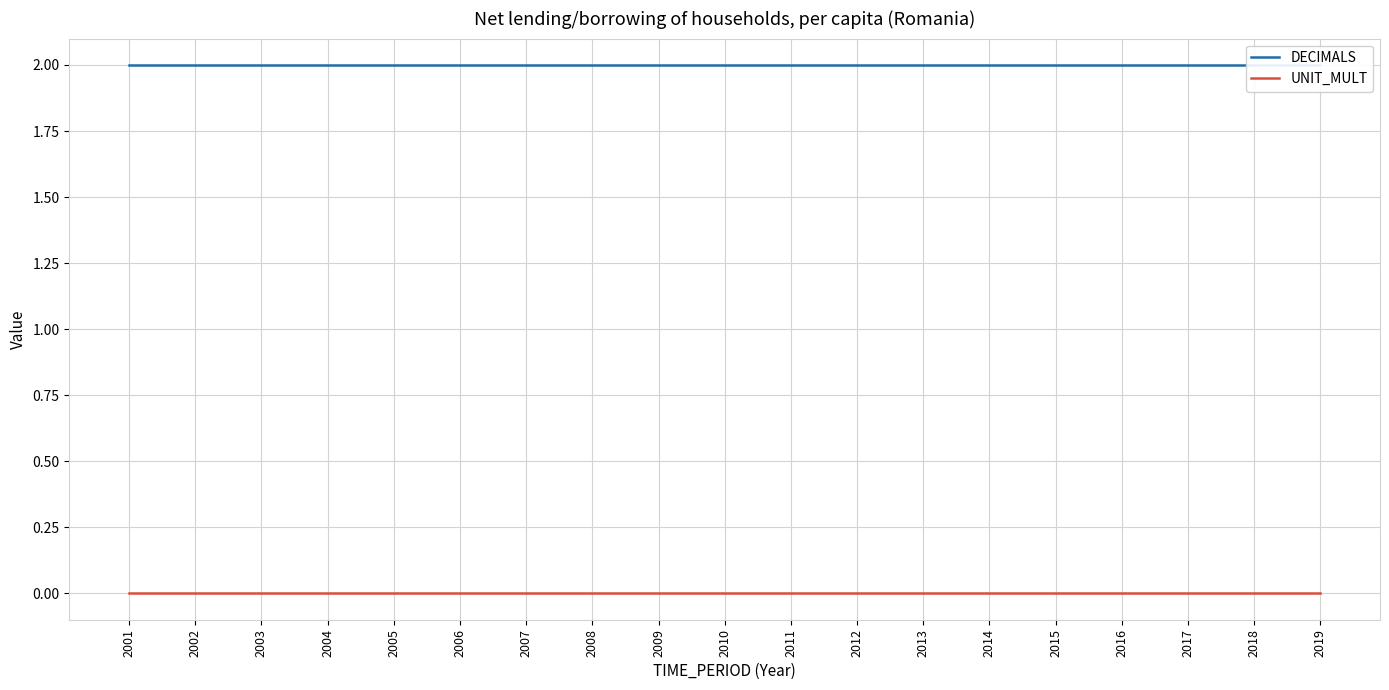

How many lines are shown in the chart?

2